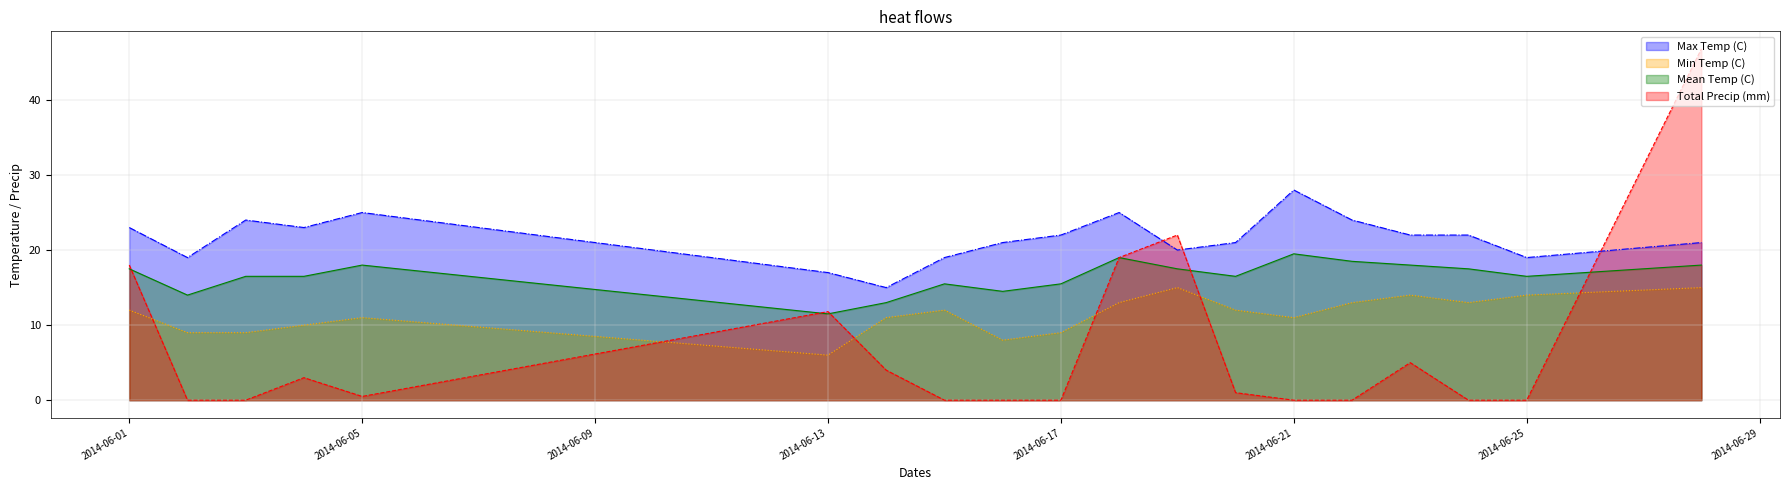

What is the difference between the maximum and minimum values in the Max Temp (C) series?

13.0